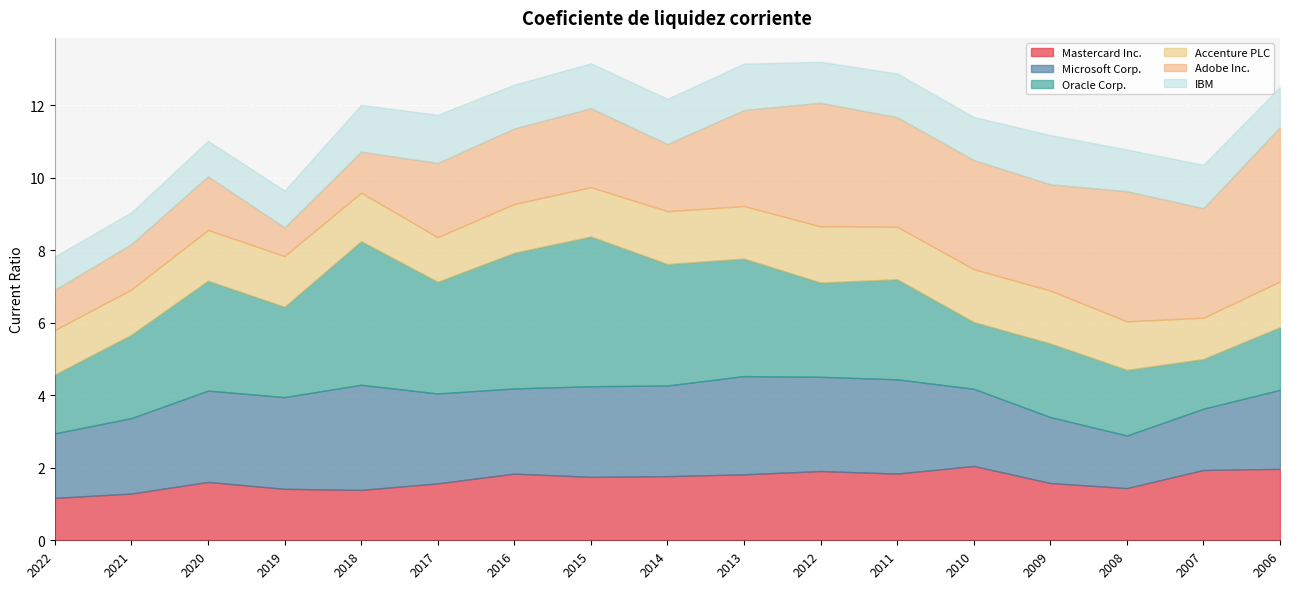

At how many categories does at least one series exceed 1?

17